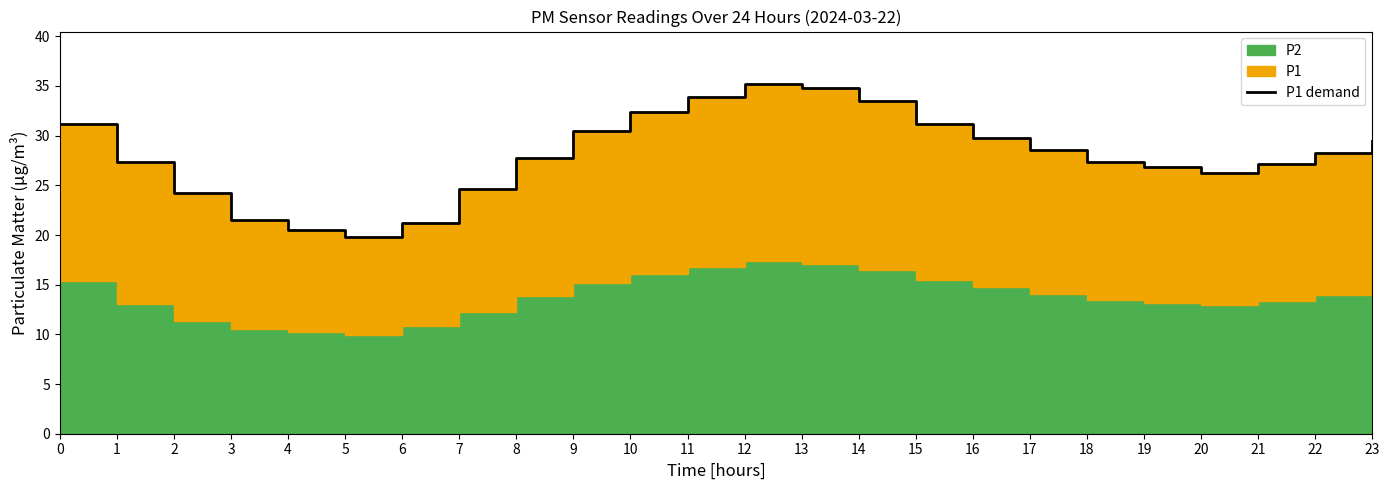

Reading right to left, transcribe all the data shown in this chart.

29.5	28.3	27.1	26.2	26.8	27.4	28.6	29.8	31.2	33.5	34.8	35.2	33.9	32.4	30.5	27.8	24.6	21.2	19.8	20.5	21.5	24.2	27.3	31.1